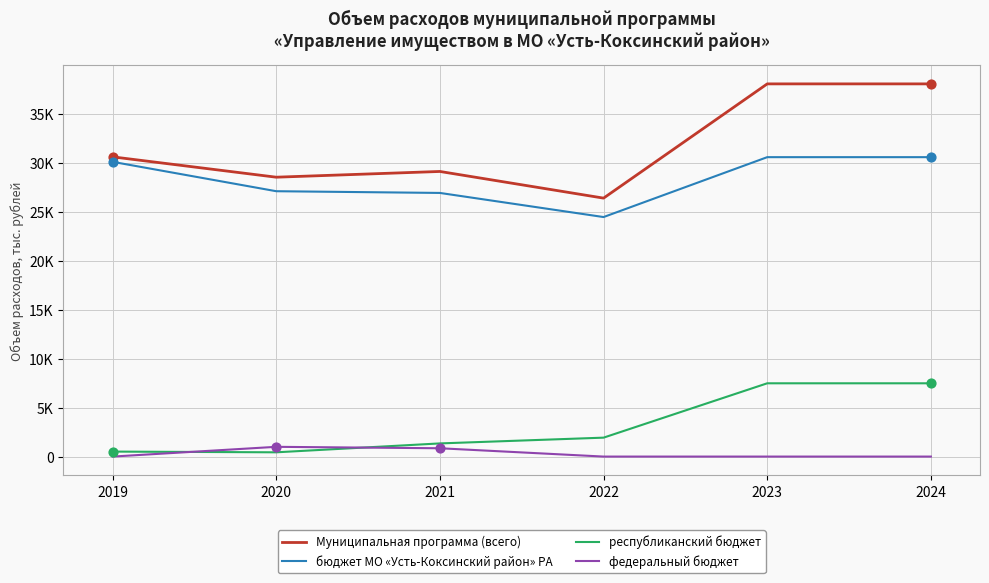

At how many categories does at least one series exceed 2881?

6